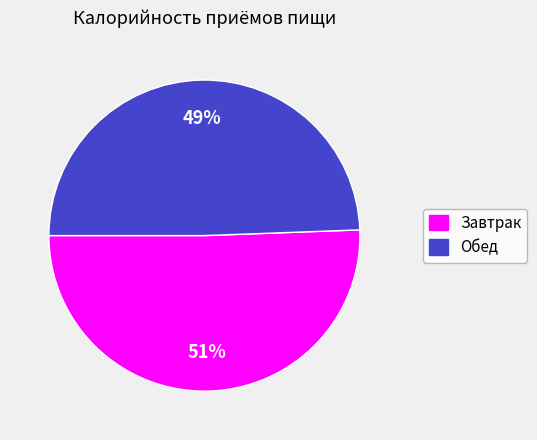

What is the smallest slice in the pie chart?

Обед